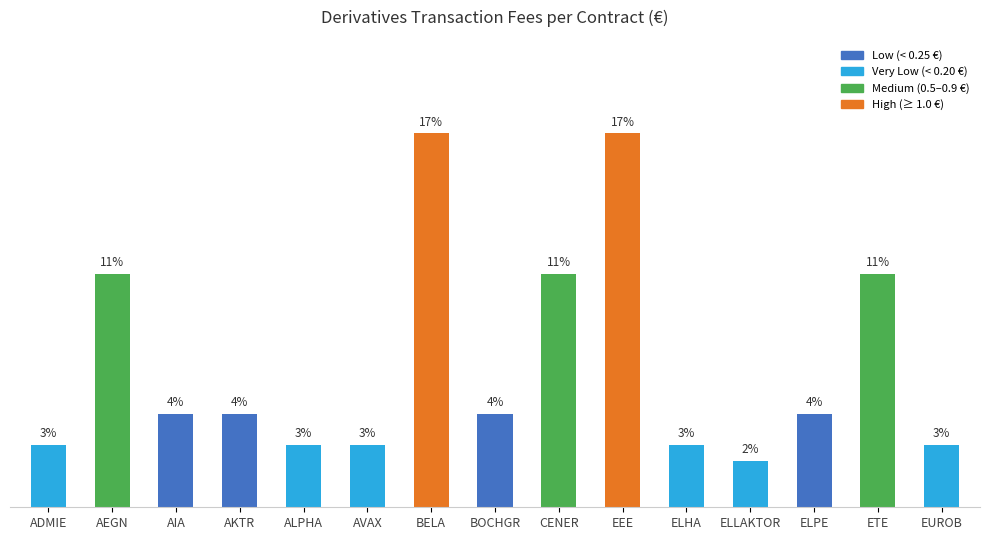

Rank the categories by value from lowest to highest.

ELLAKTOR, ADMIE, ALPHA, AVAX, ELHA, EUROB, AIA, AKTR, BOCHGR, ELPE, AEGN, CENER, ETE, BELA, EEE